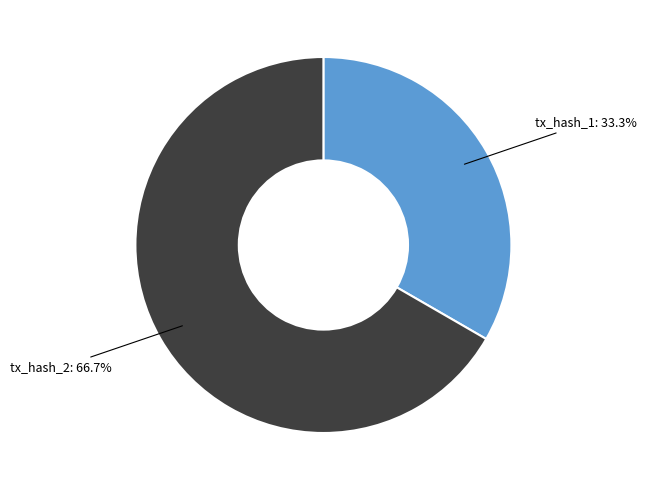

What percentage is NOT represented by tx_hash_1?

66.7%